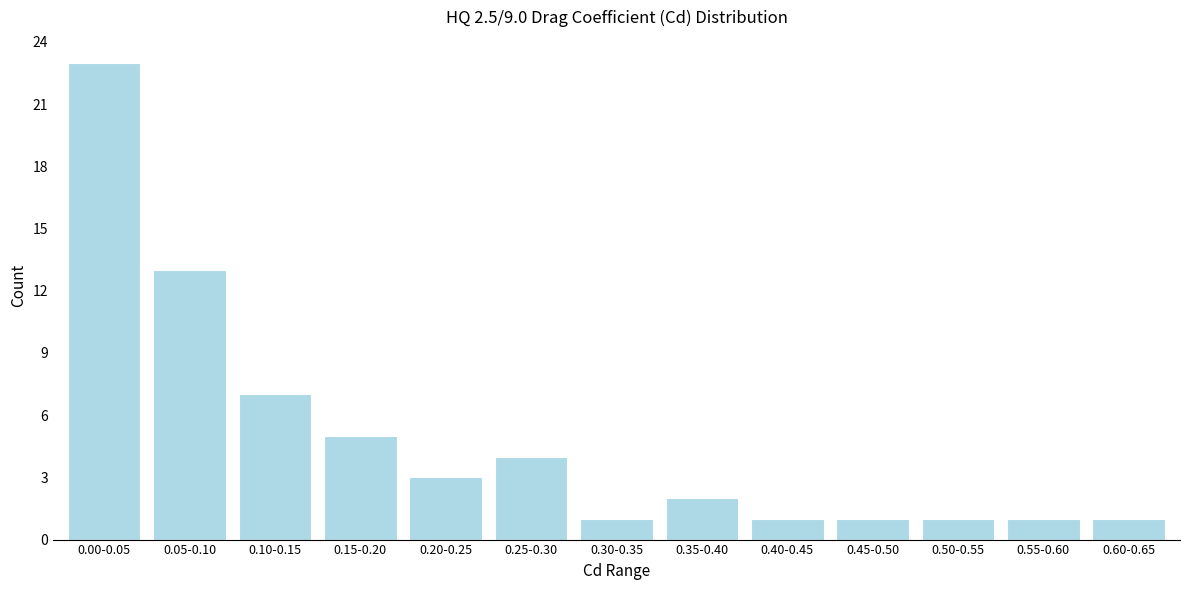

Reading left to right, what are all the values shown in this chart?

23	13	7	5	3	4	1	2	1	1	1	1	1